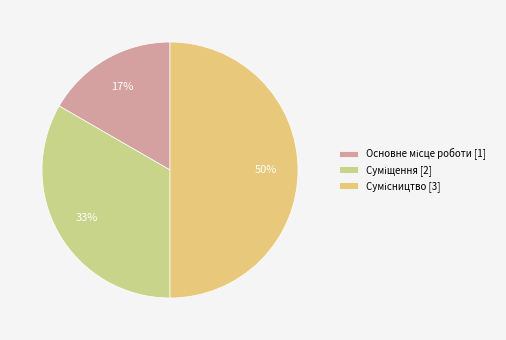

Which slice is the largest?

Сумісництво